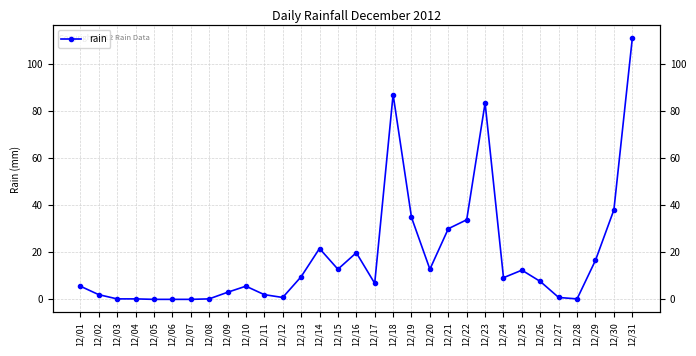

Where is the data nearest to the value 55?

12/30